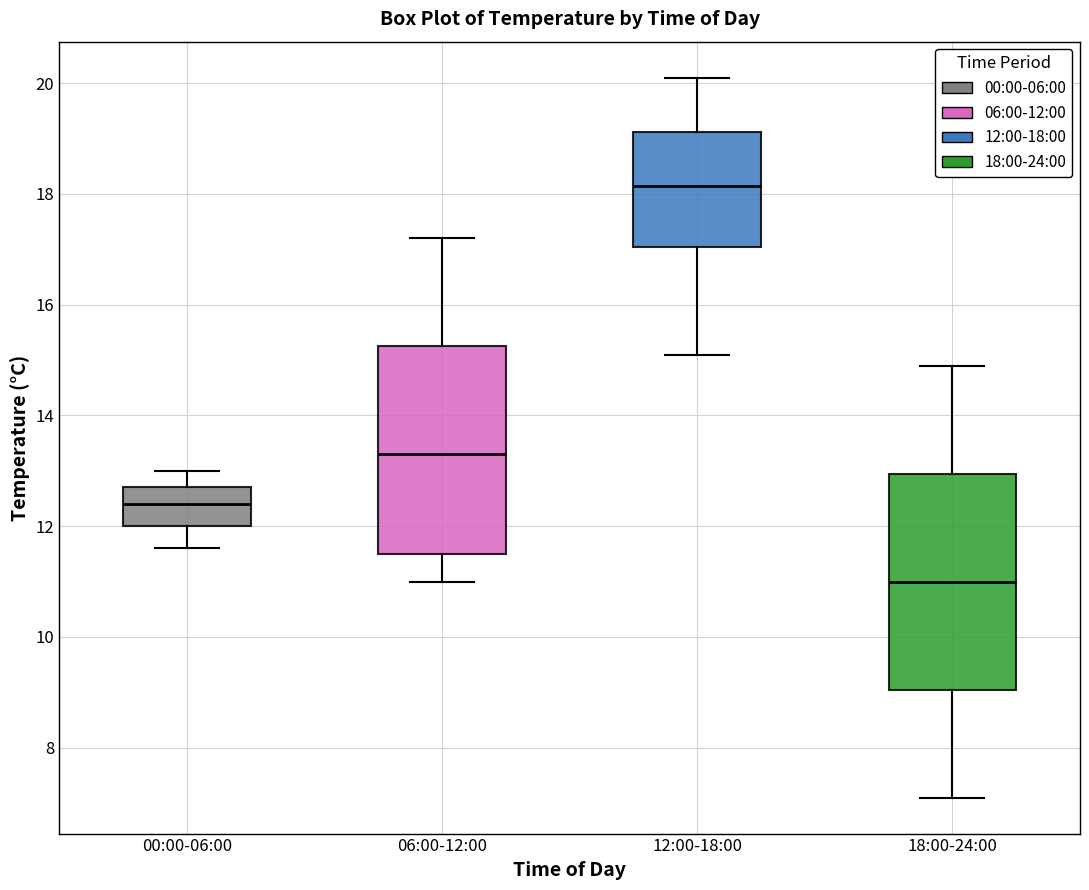

Where is the lower edge of the box for 18:00-24:00 on the y-axis? The values are not printed on the chart, so give them approximately, as read against the axis.

9.0